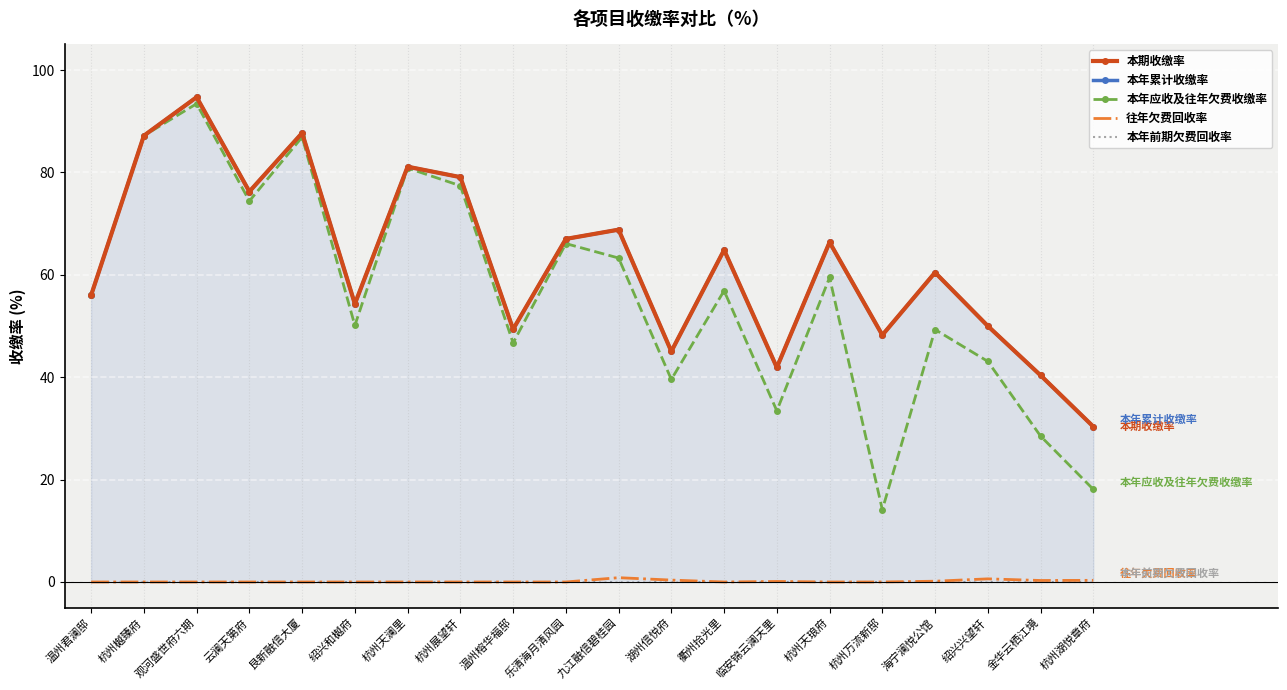

What is the difference between the maximum and minimum values in the 本年应收及往年欠费收缴率 series?

79.3